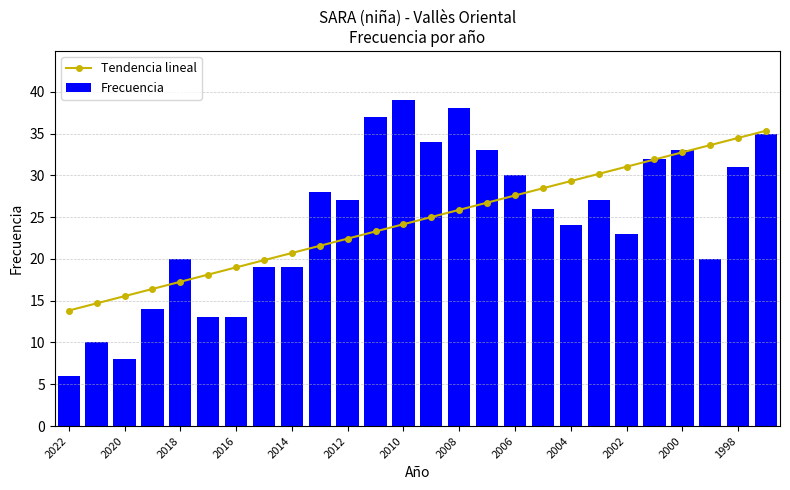

Is it true that Tendencia lineal equals 29.3 at 2004?

True